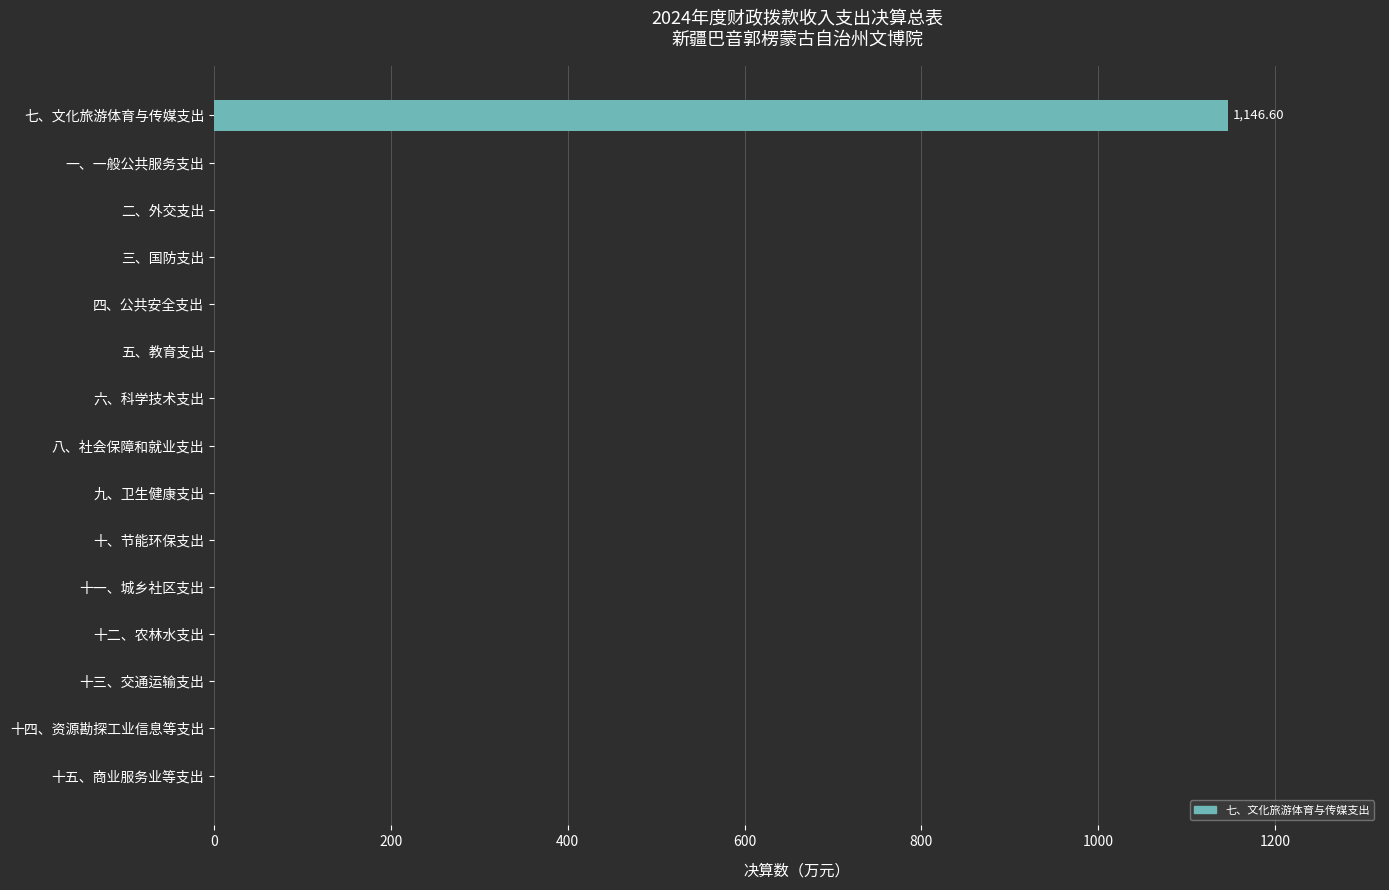

Which category has the highest value across all series?

七、文化旅游体育与传媒支出